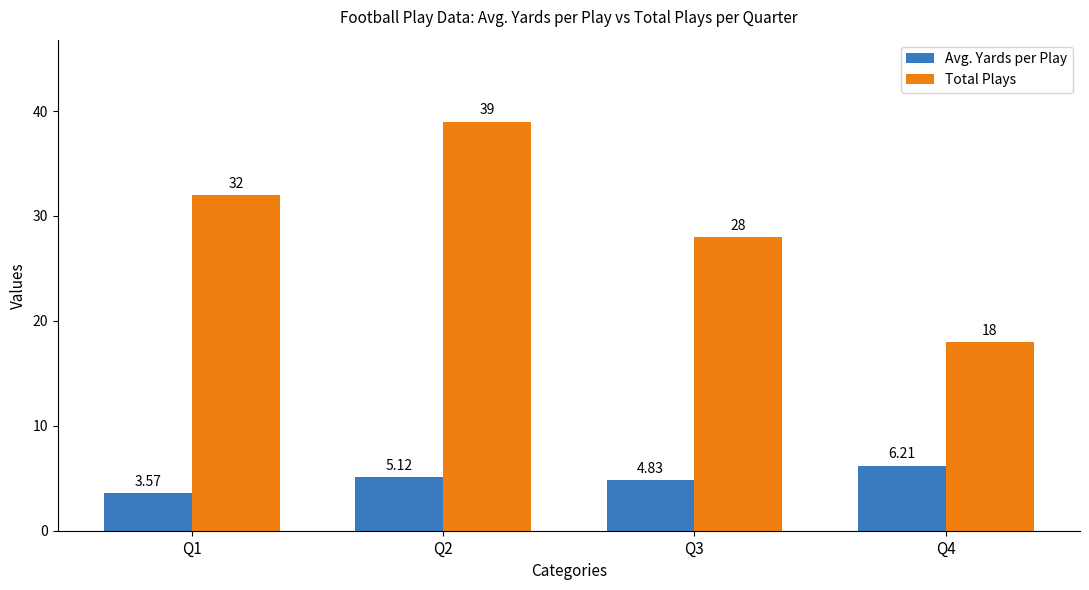

At how many categories does at least one series exceed 35?

1